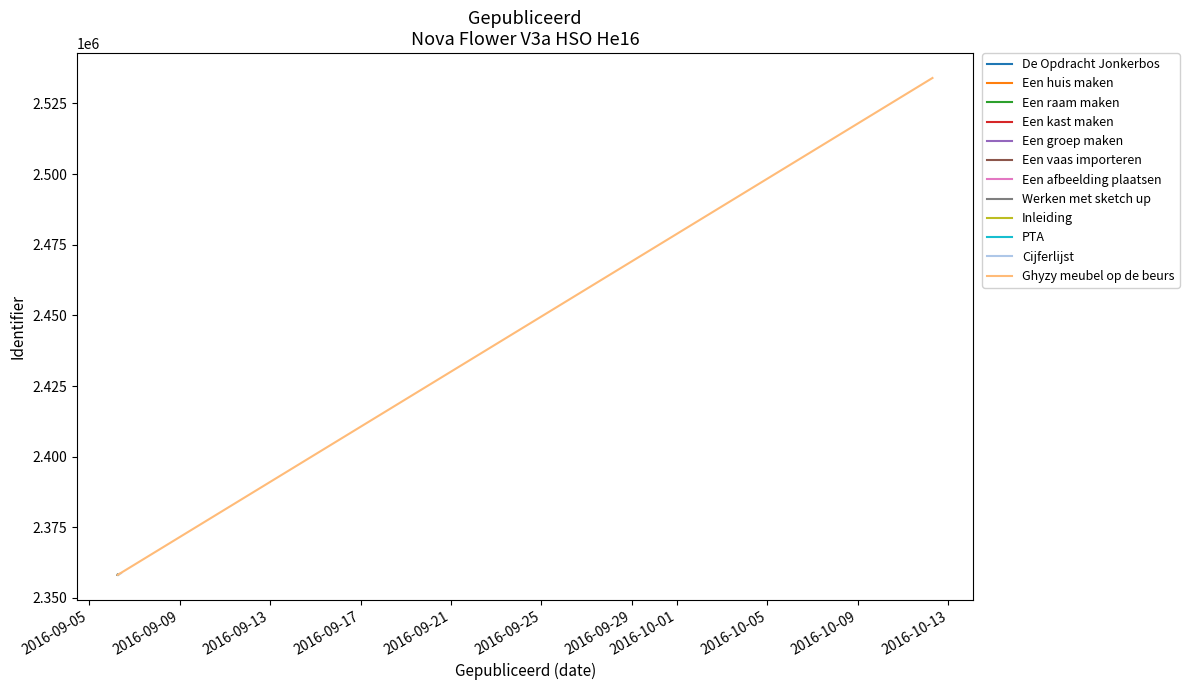

Reading left to right, extract all data points from this chart.

2358194	2358196	2358753	2358198	2358203	2358205	2358208	2358210	2358212	2358214	2358216	2534026